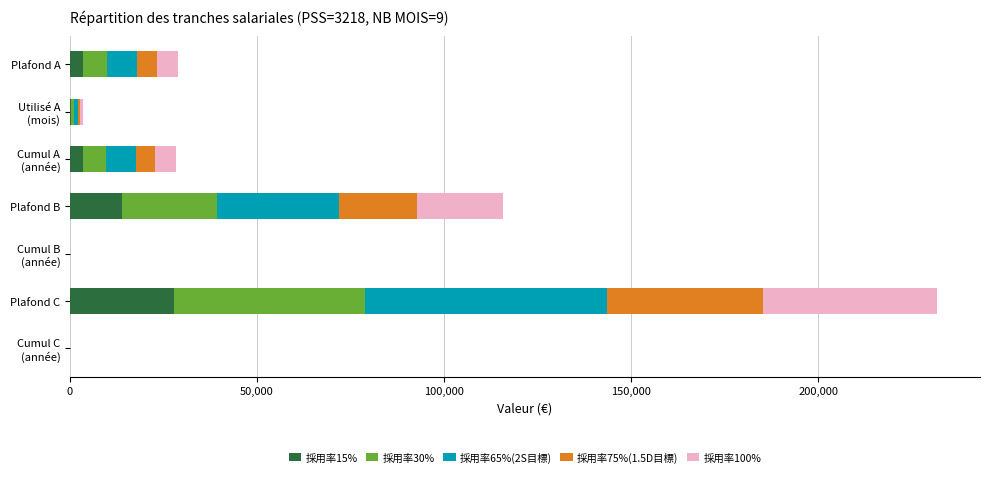

At which label does 採用率15% reach its peak?

Plafond C